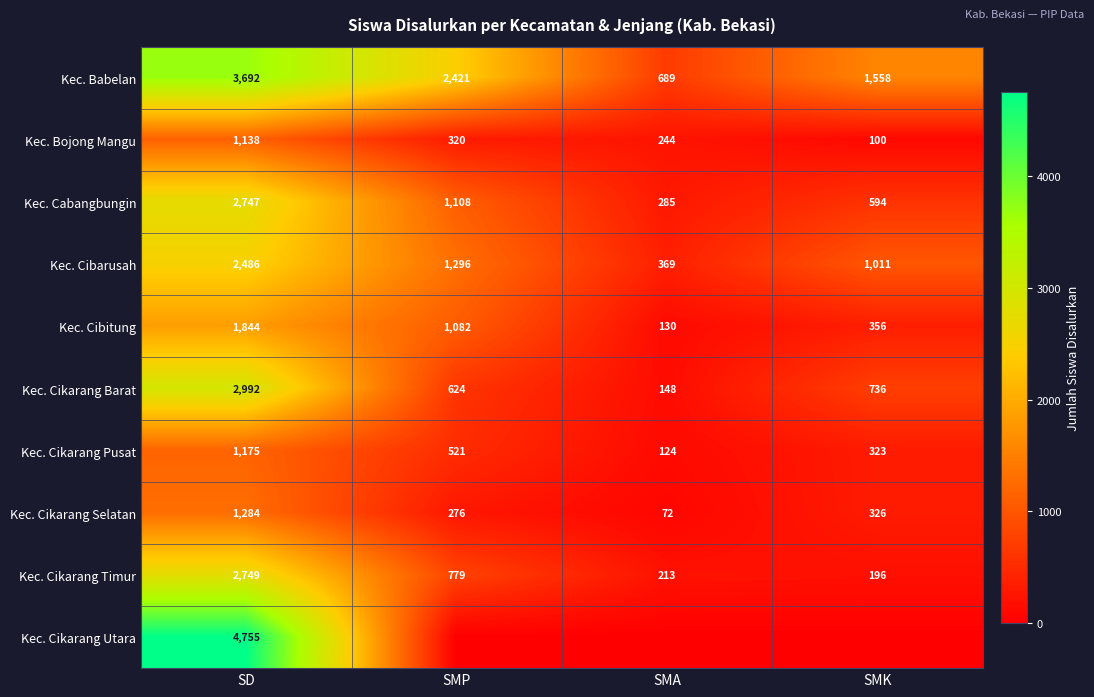

At which category is the sum across all series the highest?

SD